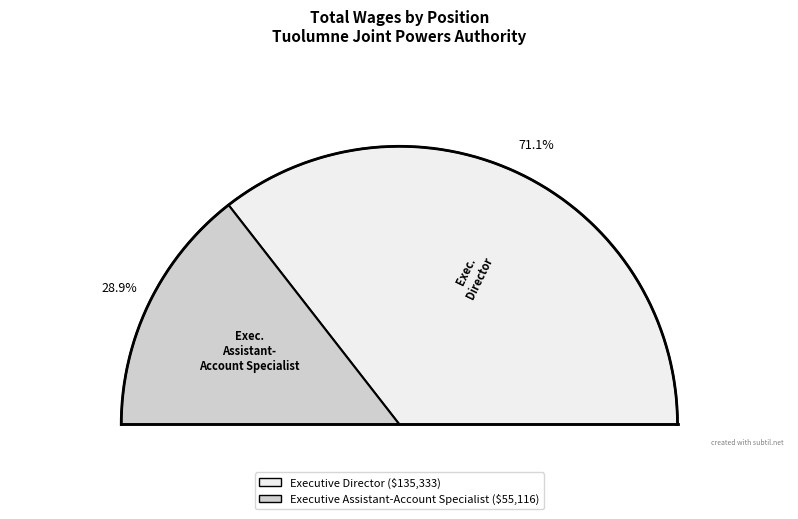

To the nearest percent, what is the average slice percentage?

50%